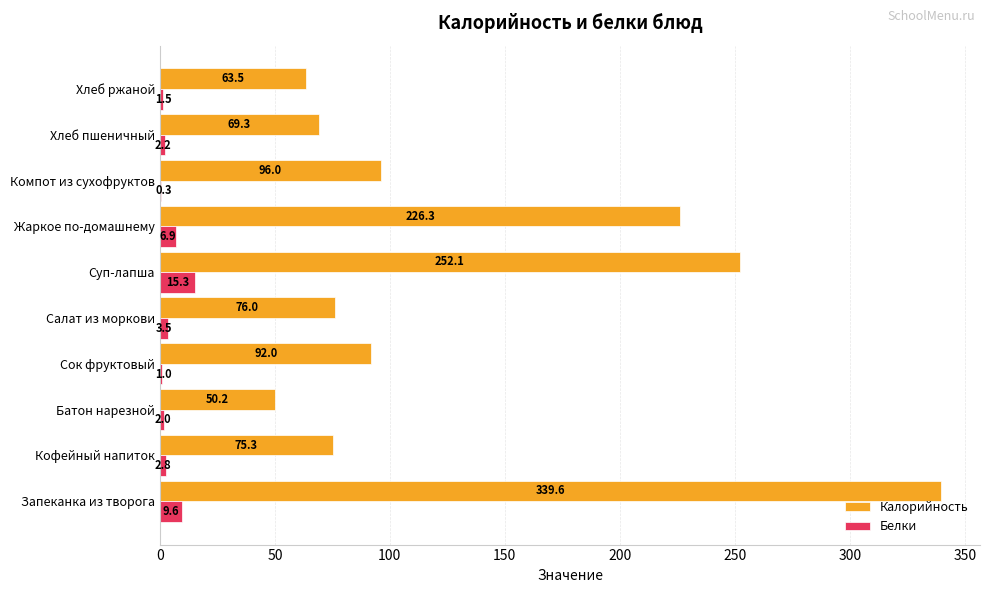

The value of Белки at Хлеб ржаной is 1.5. True or false?

True